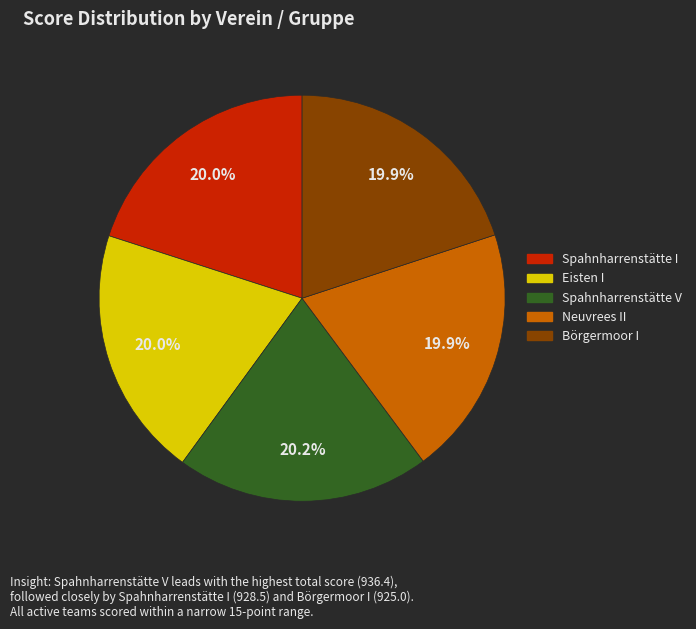

To the nearest percent, what is the average slice percentage?

20%